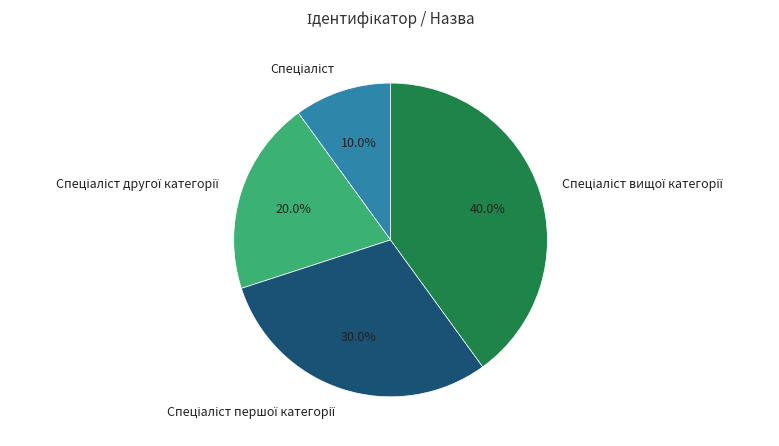

Is there a majority slice in this chart?

No